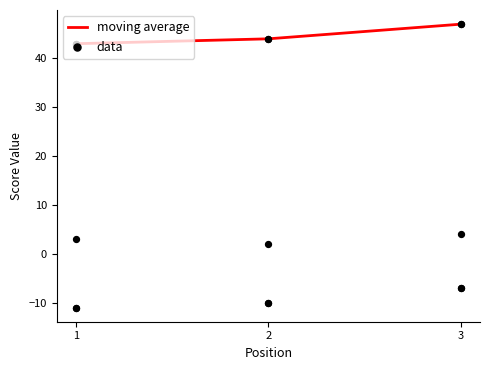

At which category is the sum across all series the highest?

3